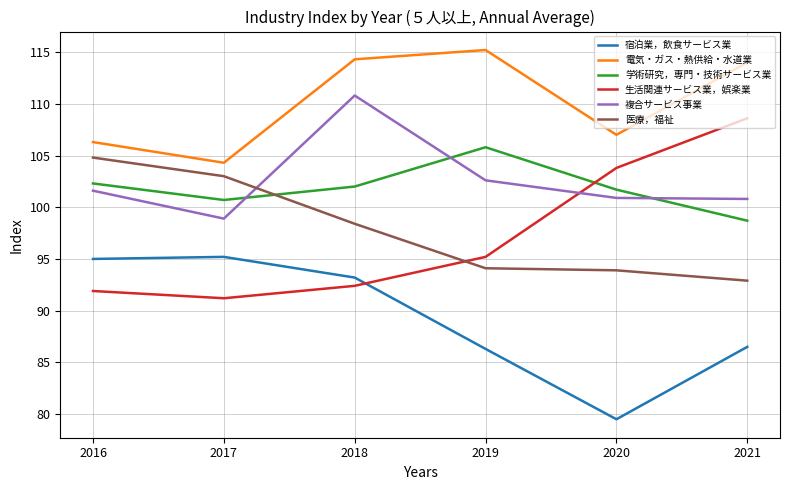

At 2019, list the series in order from smallest to largest.

宿泊業，飲食サービス業, 医療，福祉, 生活関連サービス業，娯楽業, 複合サービス事業, 学術研究，専門・技術サービス業, 電気・ガス・熱供給・水道業